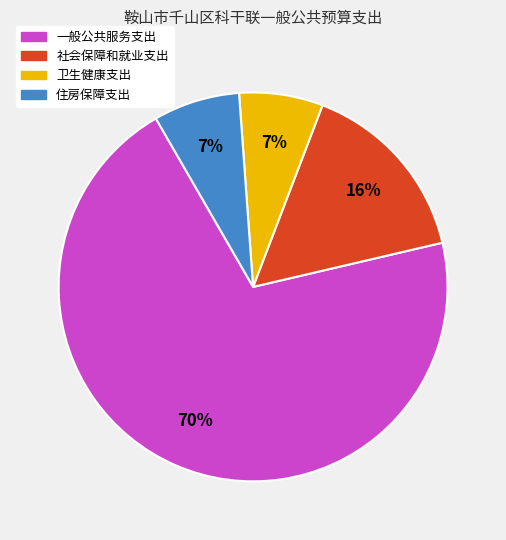

Which slice is the largest?

一般公共服务支出